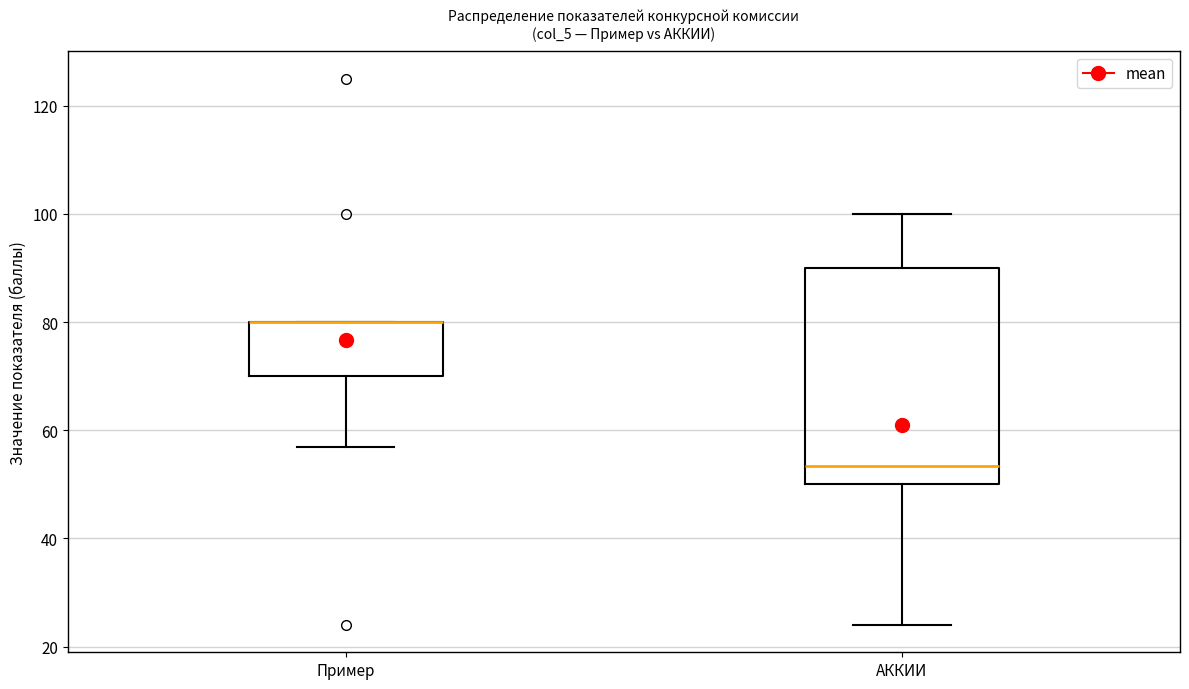

Reading left to right, transcribe this box plot: for each box, give where its median line is, the range the box spans, and where its two whiskers end, as read against the y-axis. The values are not printed on the chart, so give them approximately, as read against the axis.

Пример: median 80 (drawn on the box's upper edge), box 70 to 80, whiskers 58 to 80
АККИИ: median 54, box 50 to 90, whiskers 24 to 100